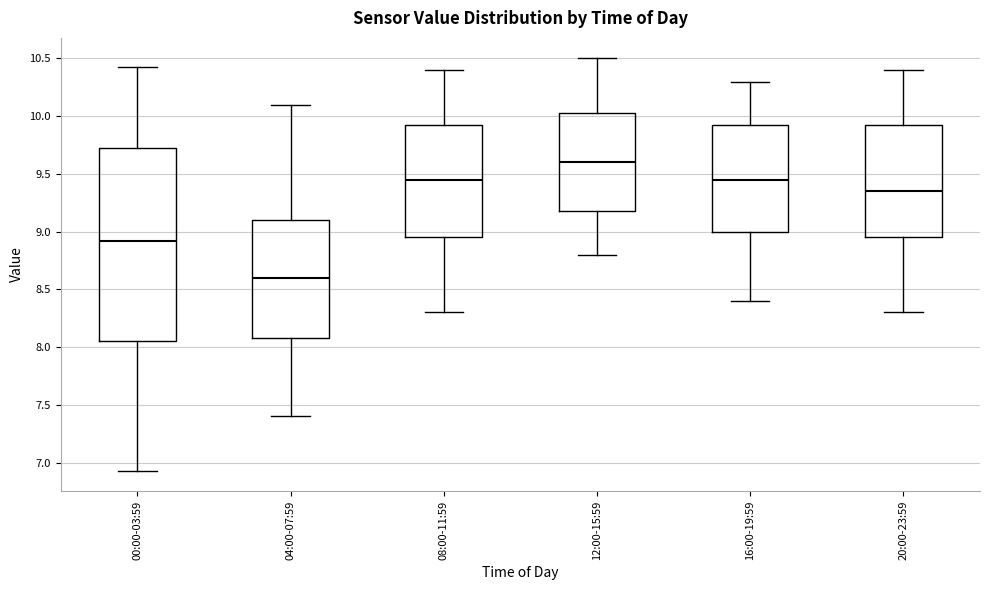

Which box's median line is the lowest?

04:00-07:59